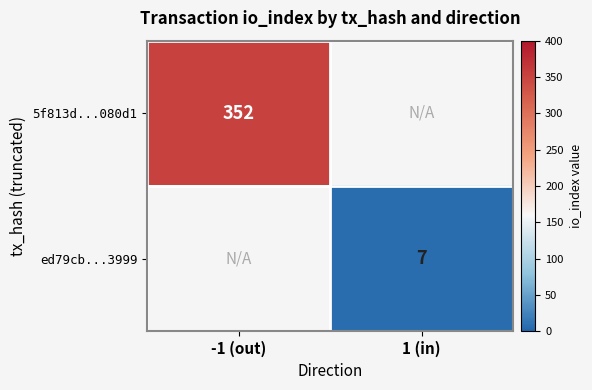

Is it true that 5f813d...080d1 equals 109.6 at -1 (out)?

False